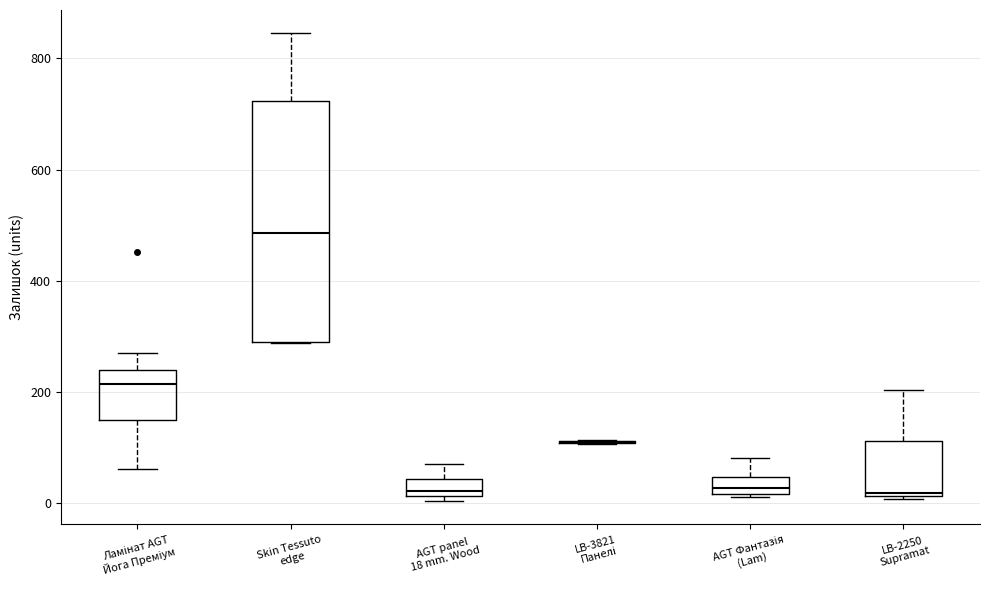

Reading left to right, transcribe this box plot: for each box, give where its median line is, the range the box spans, and where its two whiskers end, as read against the y-axis. The values are not printed on the chart, so give them approximately, as read against the axis.

Ламінат AGT Йога Преміум: median 220, box 160 to 240, whiskers 60 to 280
Skin Tessuto edge: median 480, box 280 to 720, whiskers 280 to 840
AGT panel 18 mm. Wood: median 20 (just above the box's lower edge), box 20 to 40, whiskers 0 to 80
LB-3821 Панелі: box collapsed to a line at 100, whiskers 100 to 120
AGT Фантазія (Lam): median 20 (just above the box's lower edge), box 20 to 40, whiskers 20 to 80
LB-2250 Supramat: median 20, box 20 to 120, whiskers 0 to 200